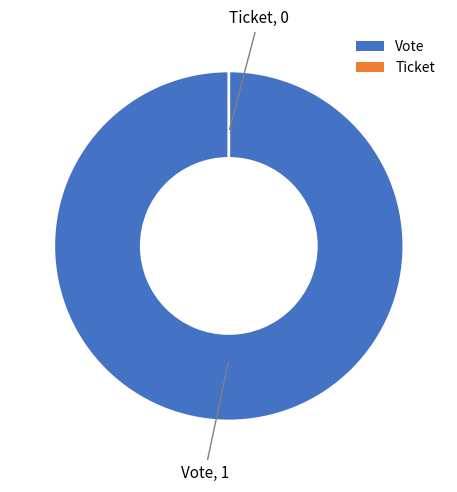

What percentage do Vote and Ticket together represent?

100.0%